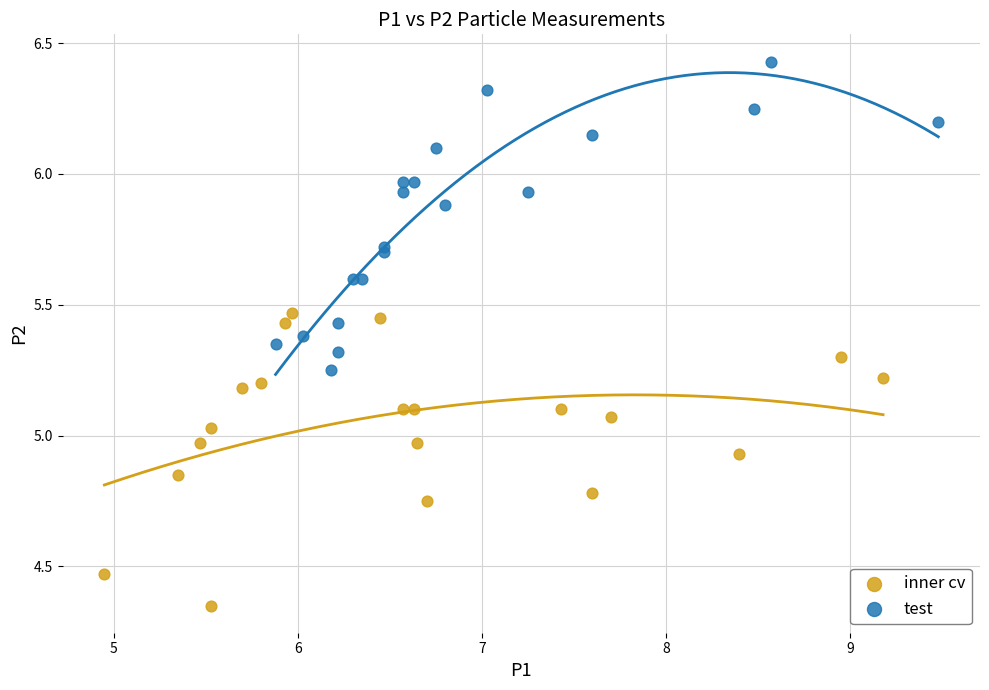

Which series reaches the maximum Y coordinate?

test